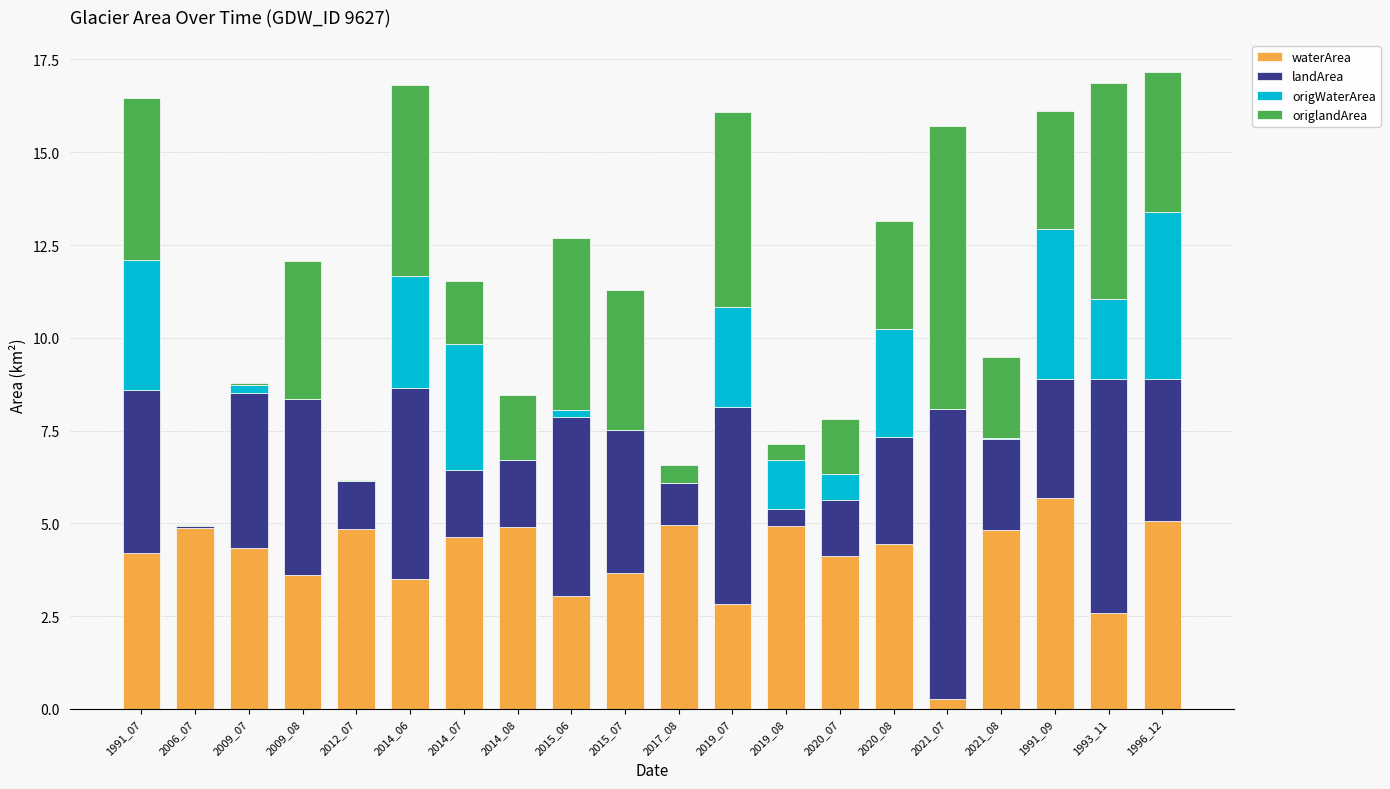

At which label does waterArea reach its peak?

1991_09